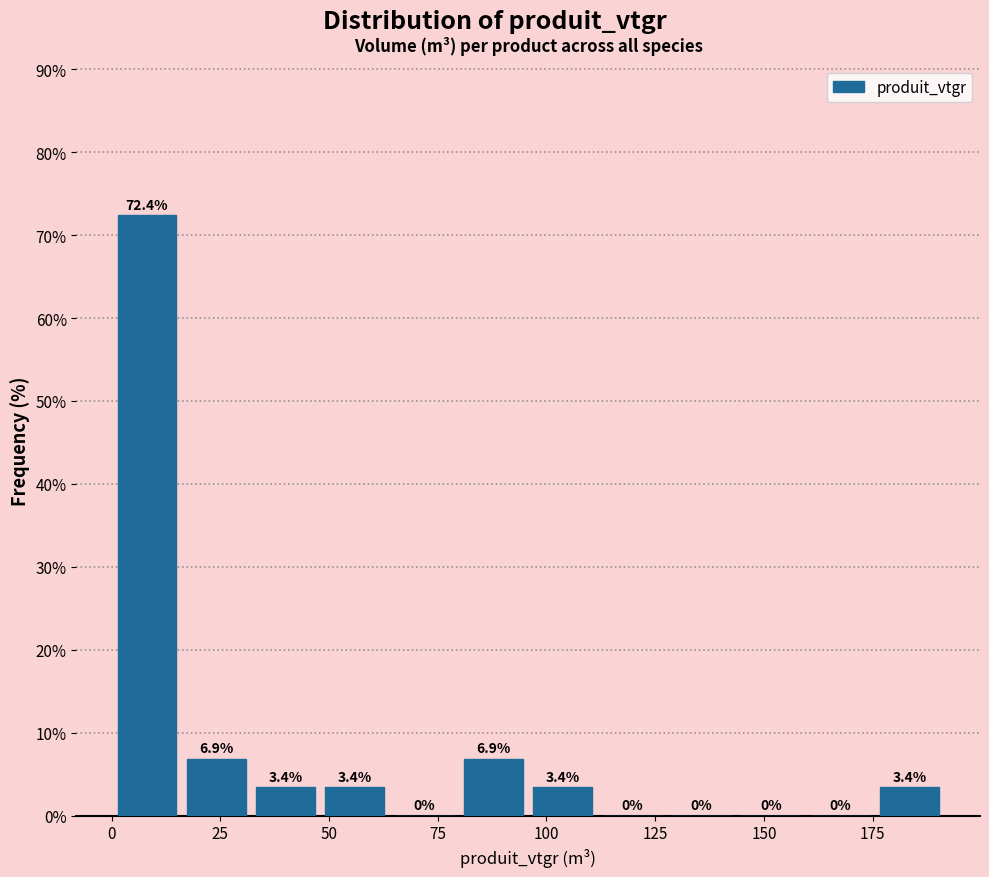

Around what value on the x-axis is the tallest bar? Give the approximate position of its centre, as read against the axis.

10